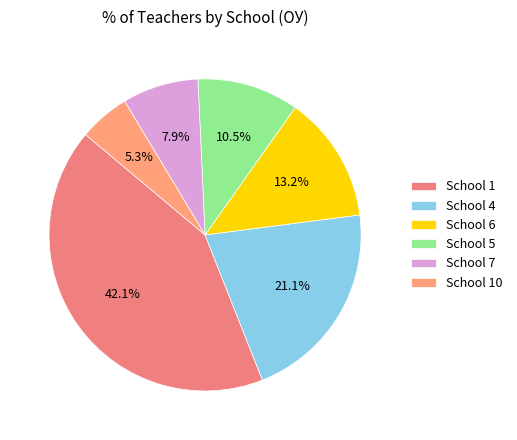

How many segments does this pie chart have?

6